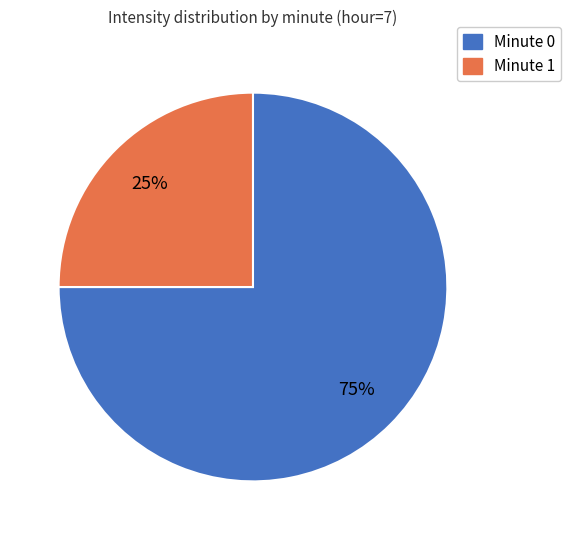

Count the number of slices in the pie.

2